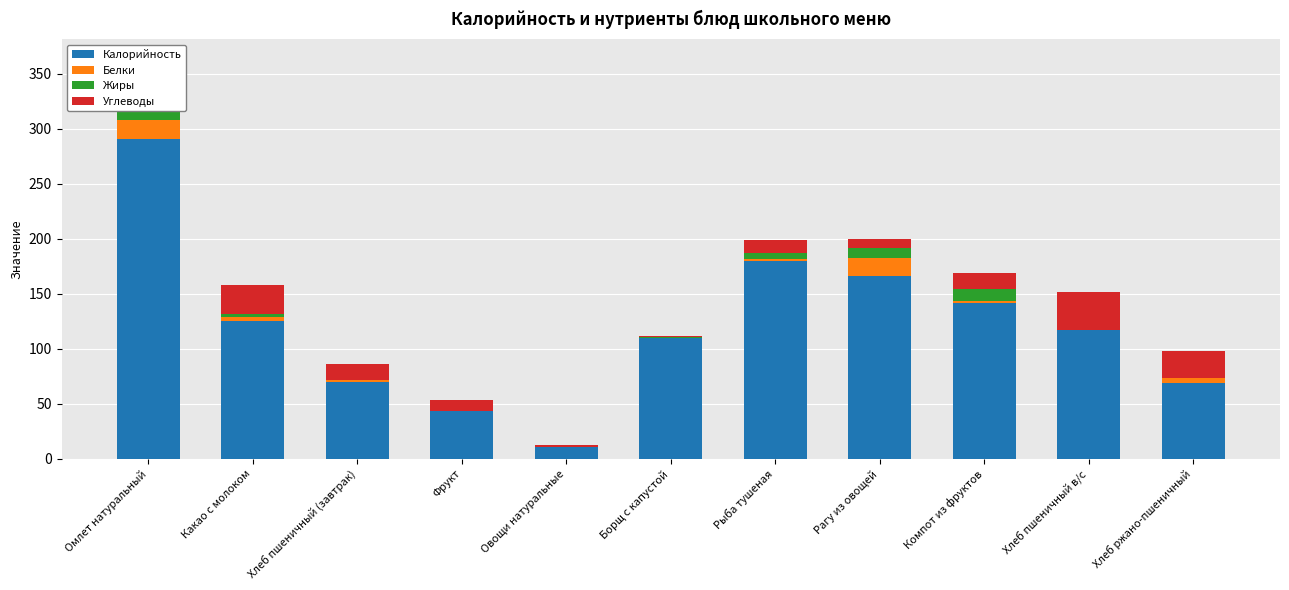

Which series has the largest range (max minus min)?

Калорийность